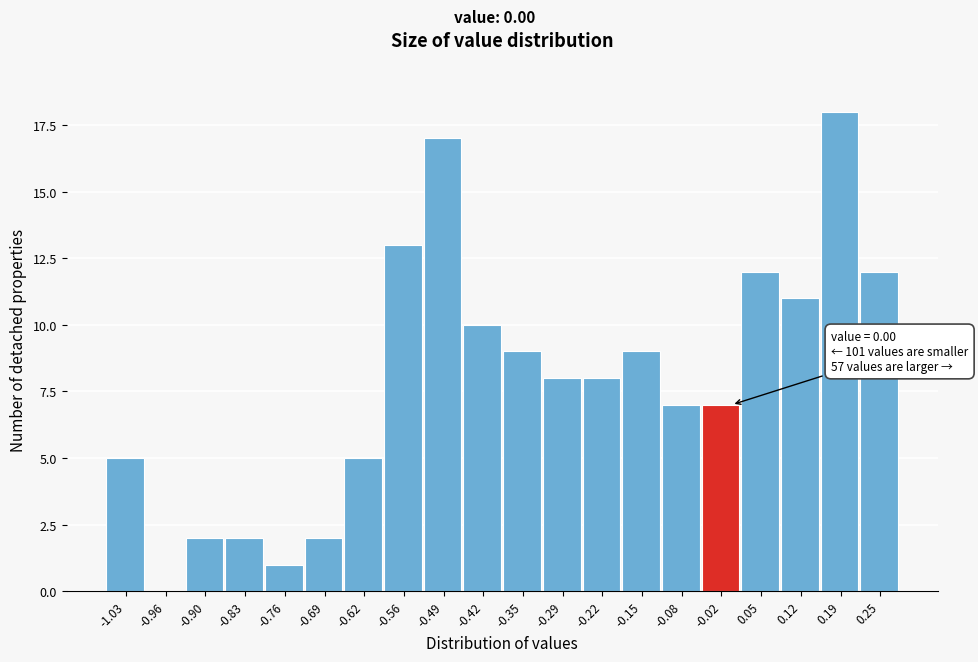

Reading right to left, transcribe all the data shown in this chart.

0.25=12	0.19=18	0.12=11	0.05=12	-0.02=7	-0.08=7	-0.15=9	-0.22=8	-0.29=8	-0.35=9	-0.42=10	-0.49=17	-0.56=13	-0.62=5	-0.69=2	-0.76=1	-0.83=2	-0.90=2	-0.96=0	-1.03=5